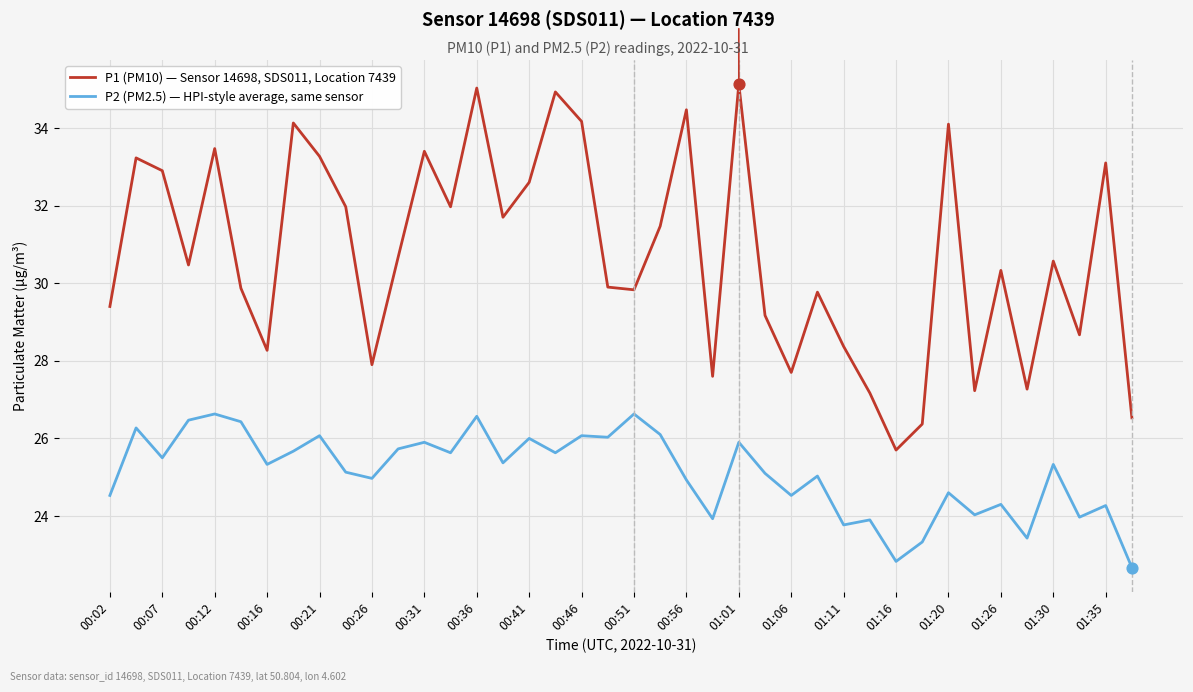

Which series has the widest spread of values?

P1 (PM10) — Sensor 14698, SDS011, Location 7439